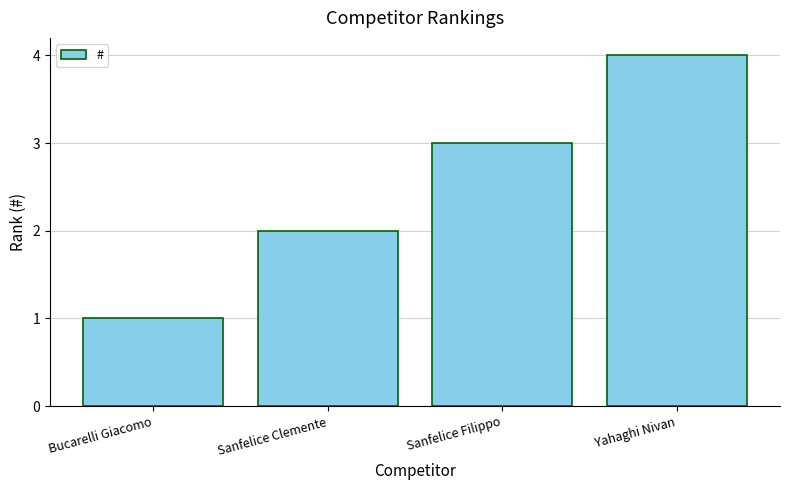

Count the values in the range 2 to 4.

3